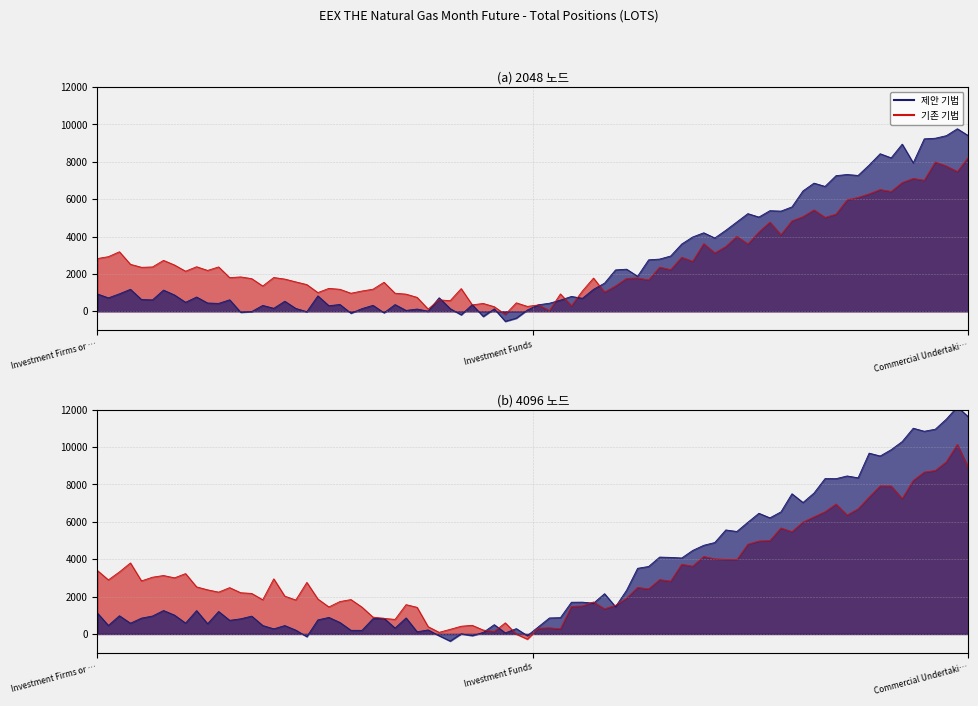

Is the value of Long at Investment Firms or credit institutions greater than the value of Short at Investment Funds?

Yes